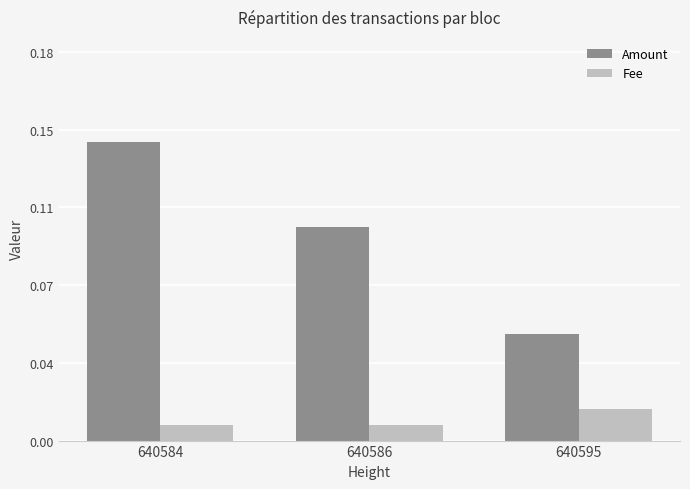

Which series has the widest spread of values?

Amount